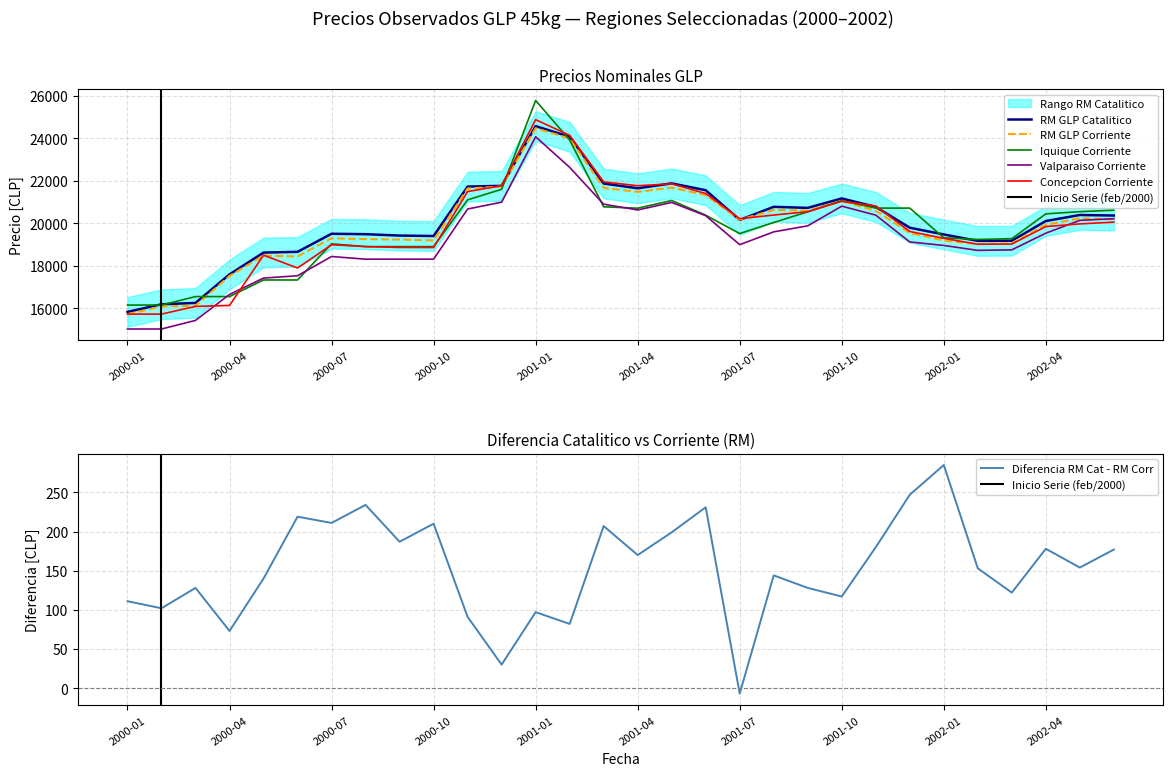

At which label is RM GLP Corriente closest to 20093?

2001-07